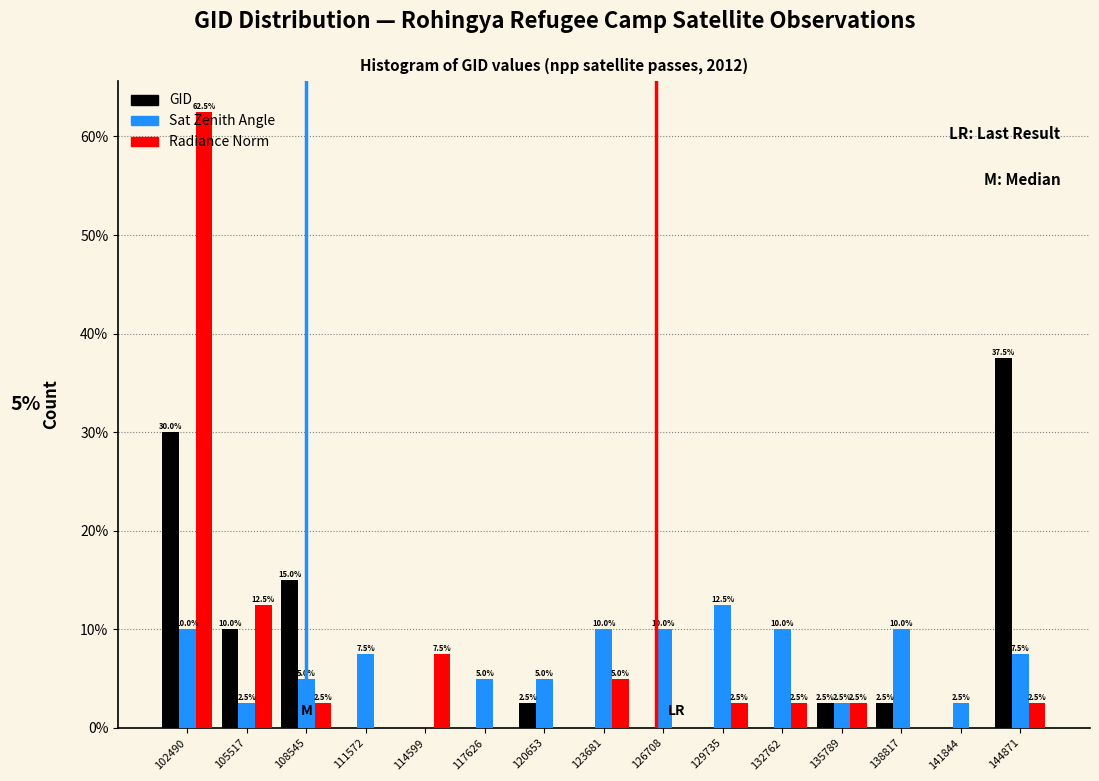

Which category has the highest value across all series?

102490